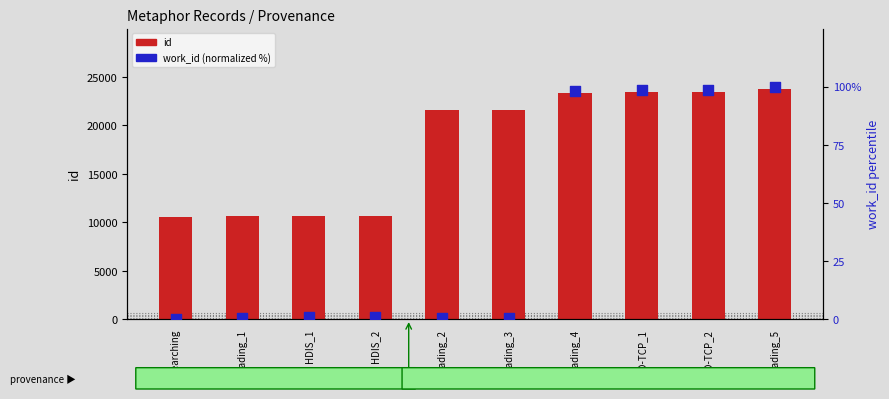

Which series reaches the maximum Y coordinate?

id